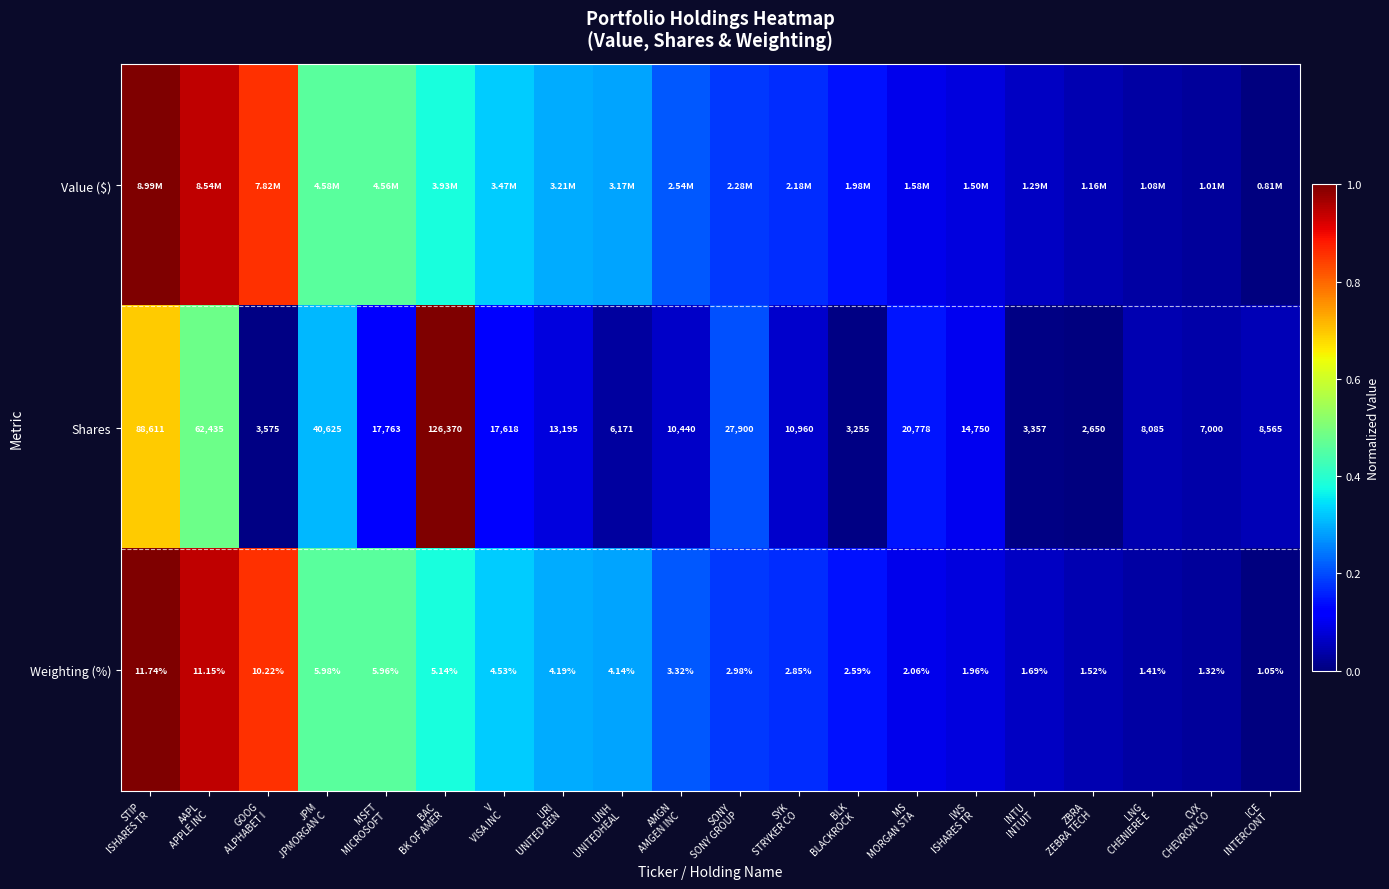

At V VISA INC, list the series in order from largest to smallest.

Weighting (%), Value ($), Shares